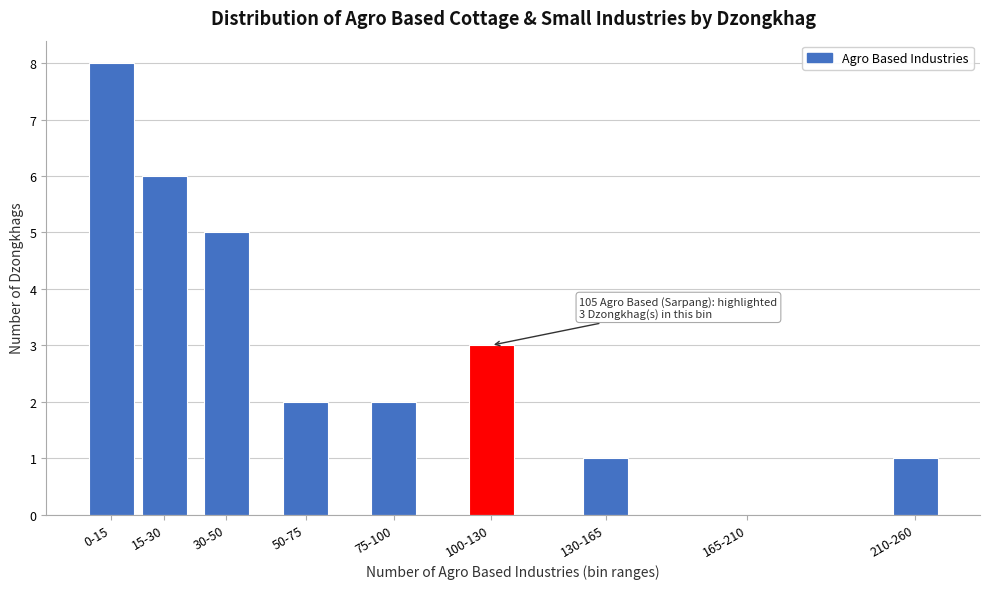

Reading right to left, extract all data points from this chart.

210-260=1	165-210=0	130-165=1	100-130=3	75-100=2	50-75=2	30-50=5	15-30=6	0-15=8